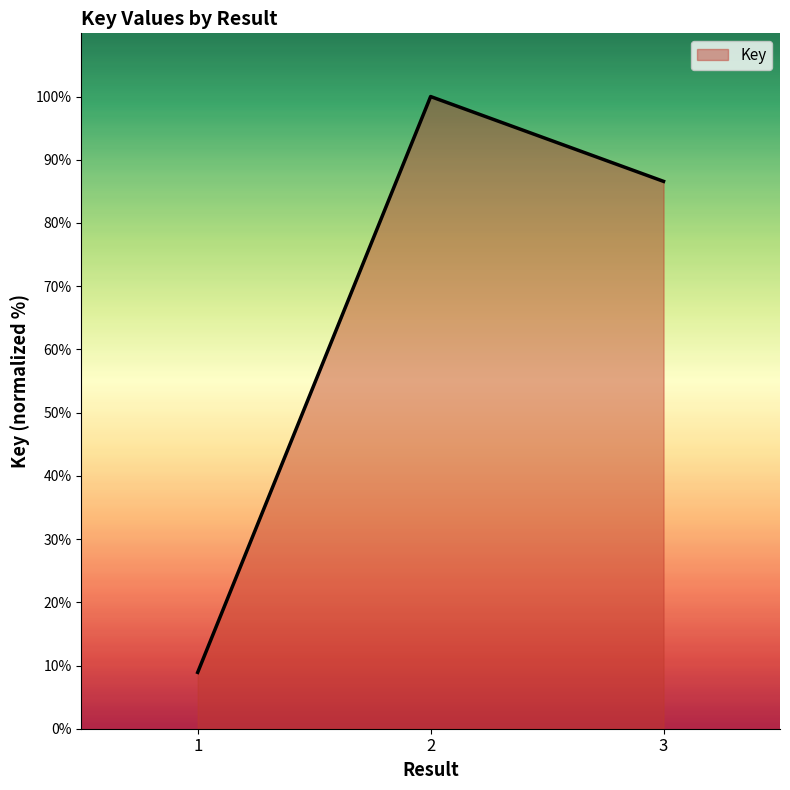

What is the difference between the maximum and second lowest values?

13.4